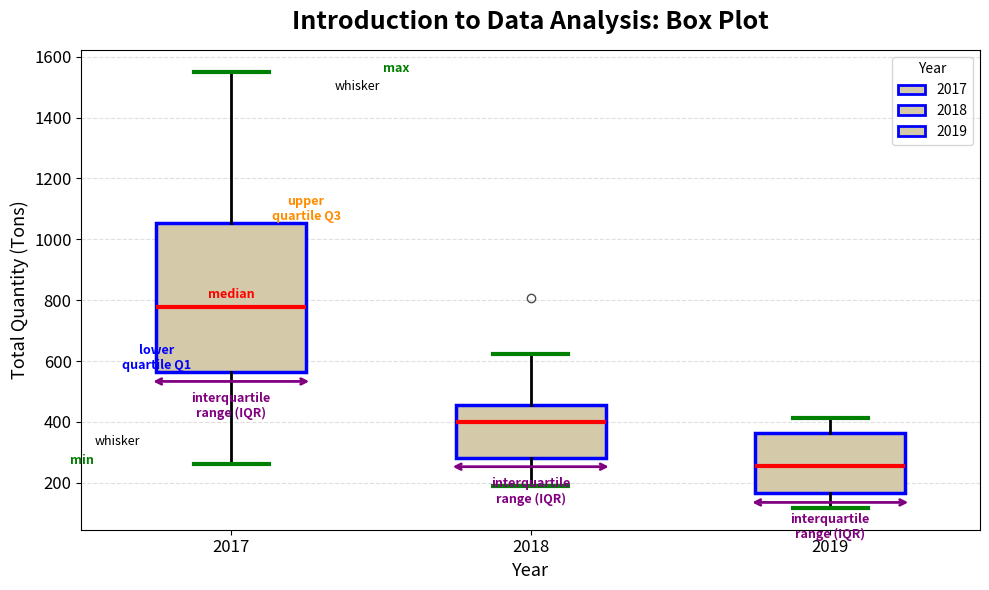

Where is the upper edge of the box at x = 2018 on the y-axis? The values are not printed on the chart, so give them approximately, as read against the axis.

460